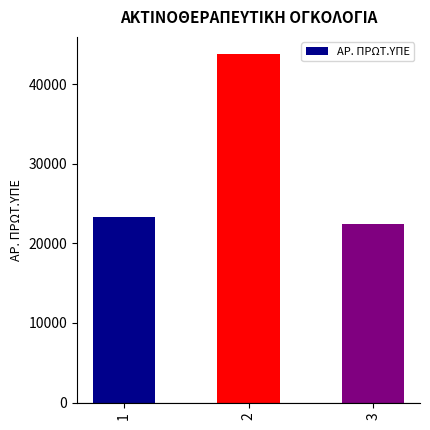

What is the minimum value shown in the chart?

22479